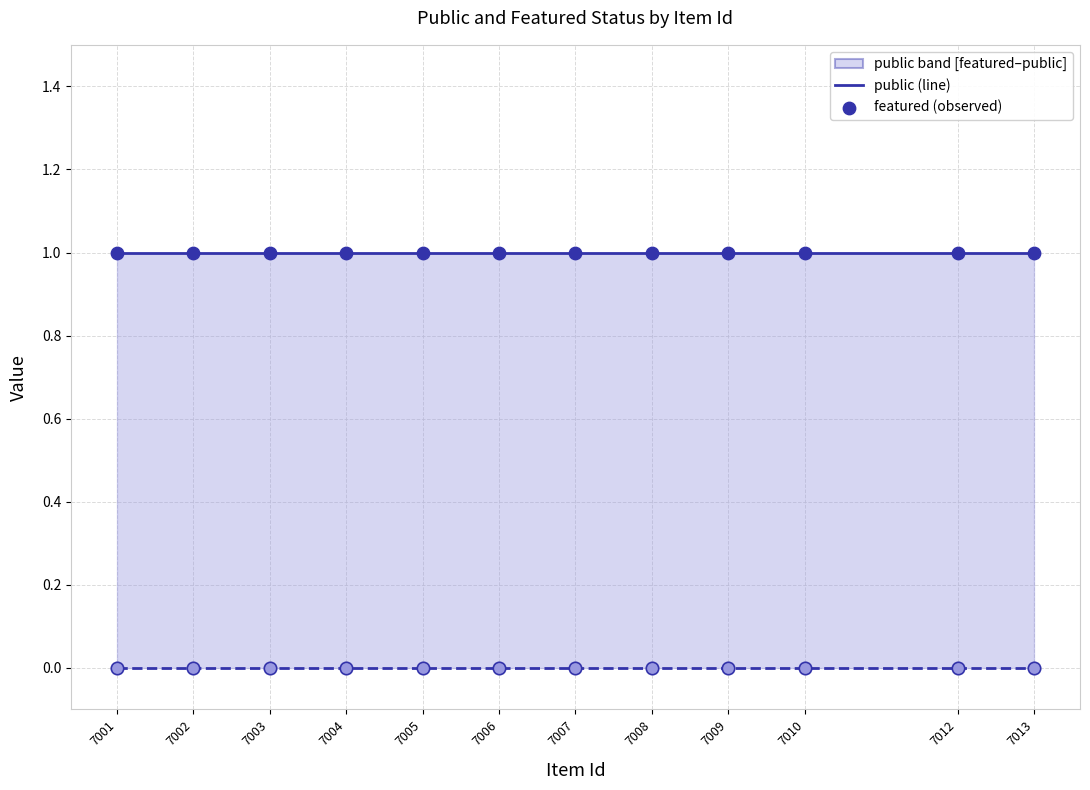

What is the total value across all series at 7001?

2